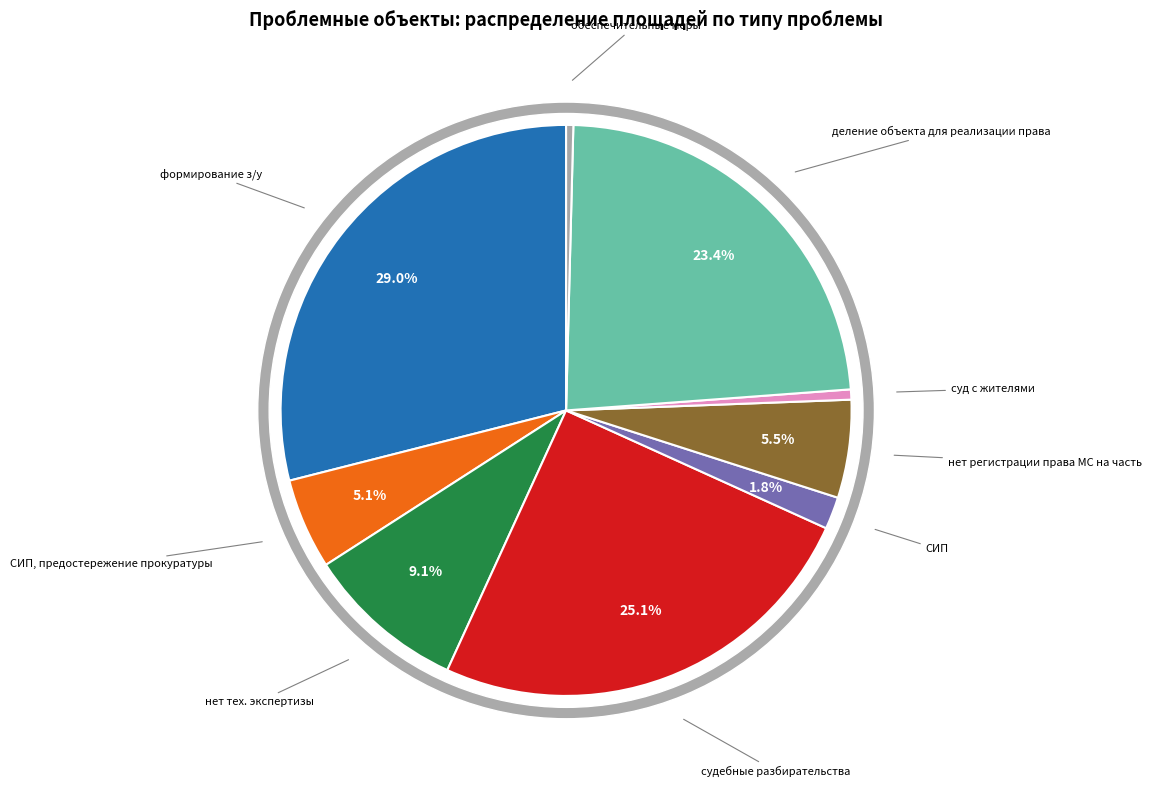

To the nearest percent, what is the difference between the нет тех. экспертизы and СИП slice percentages?

7%